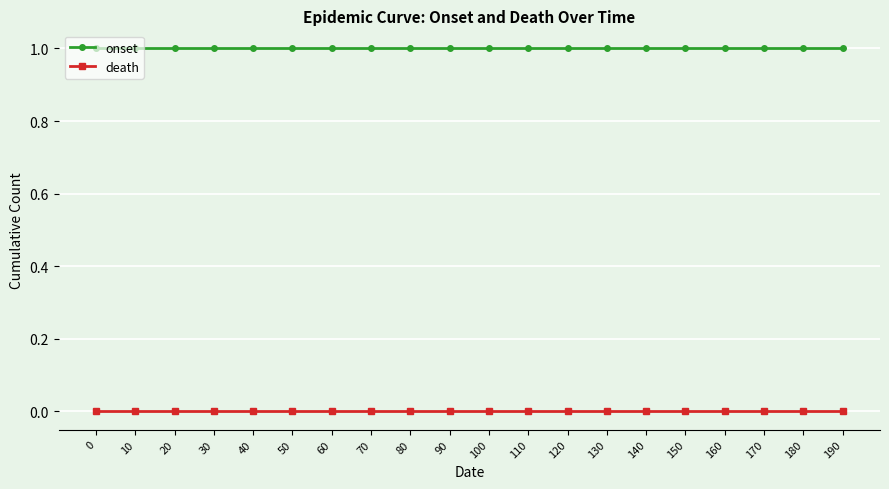

Reading right to left, what are all the values shown in this chart?

onset: 1	1	1	1	1	1	1	1	1	1	1	1	1	1	1	1	1	1	1	1
death: 0	0	0	0	0	0	0	0	0	0	0	0	0	0	0	0	0	0	0	0